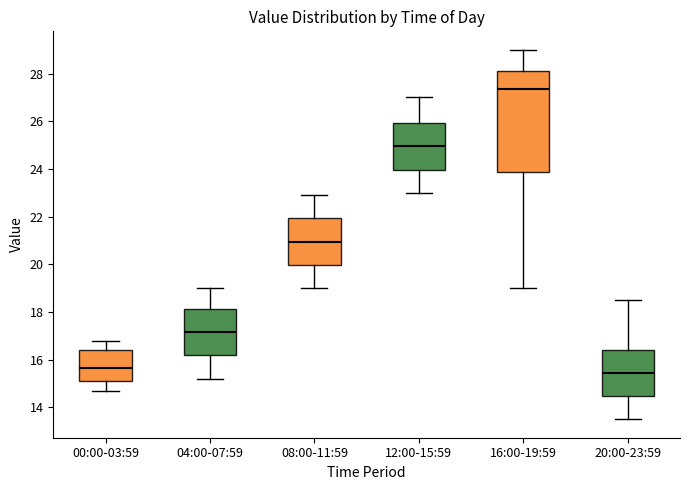

Reading left to right, read every box against the y-axis: the position of its median line, the range the box covers, and the ends of its whiskers. The values are not printed on the chart, so give them approximately, as read against the axis.

00:00-03:59: median 15.6, box 15.2 to 16.4, whiskers 14.8 to 16.8
04:00-07:59: median 17.2, box 16.2 to 18.2, whiskers 15.2 to 19.0
08:00-11:59: median 21.0, box 20.0 to 22.0, whiskers 19.0 to 23.0
12:00-15:59: median 25.0, box 24.0 to 26.0, whiskers 23.0 to 27.0
16:00-19:59: median 27.4, box 23.8 to 28.2, whiskers 19.0 to 29.0
20:00-23:59: median 15.4, box 14.4 to 16.4, whiskers 13.6 to 18.6